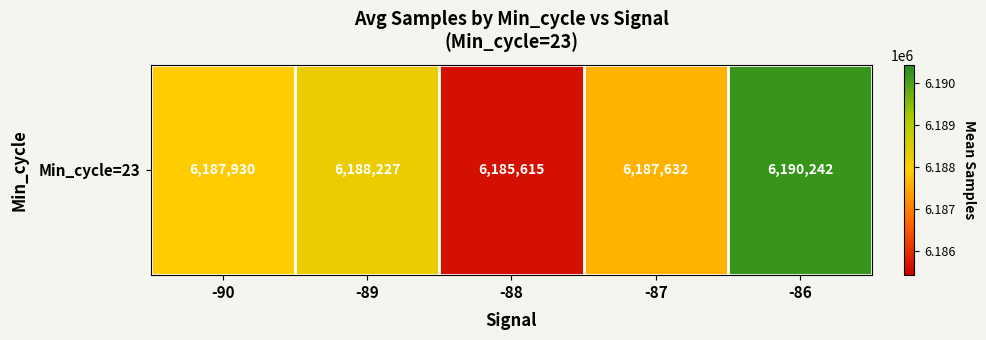

The value at -88 is 3590222.5. True or false?

False